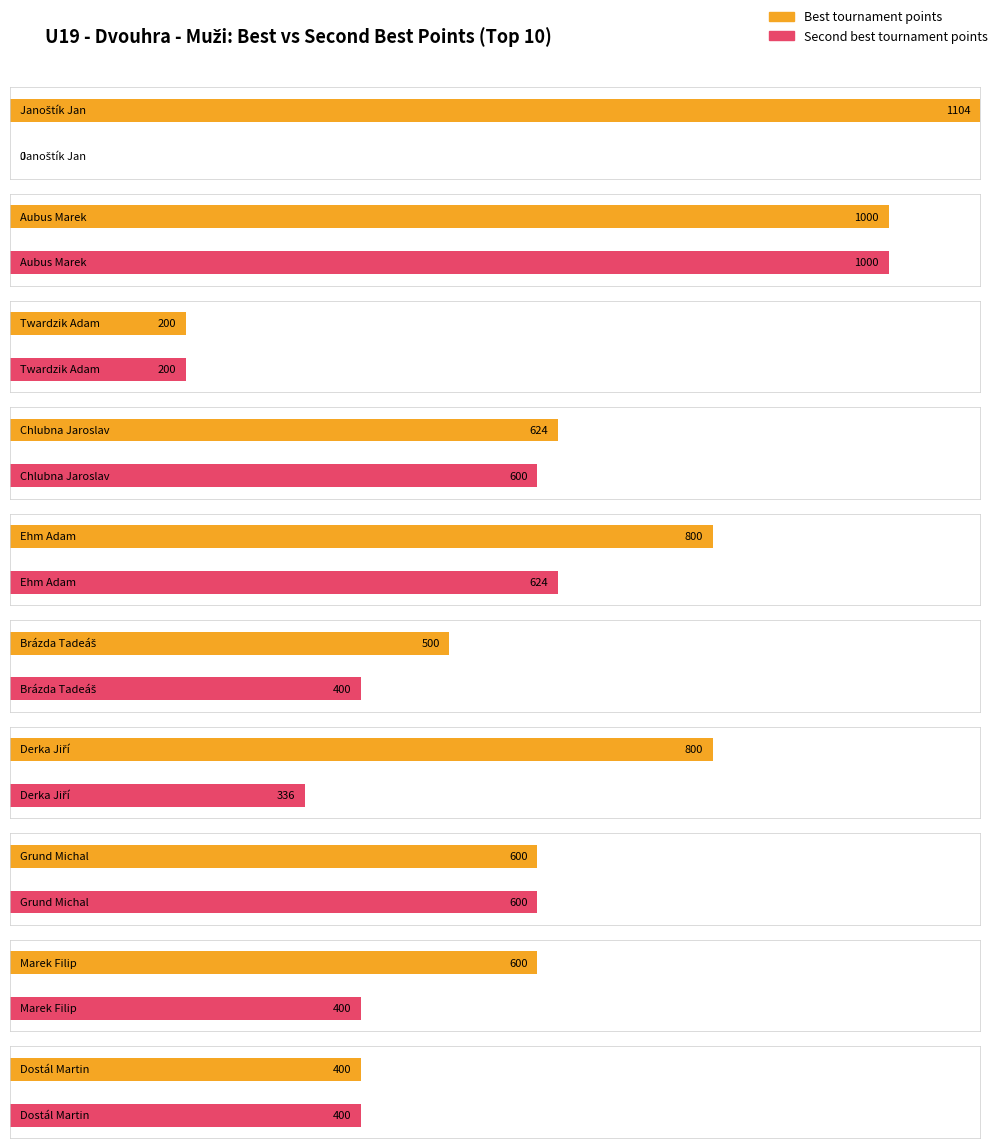

At which category does the chart reach its minimum across all series?

Janoštík Jan